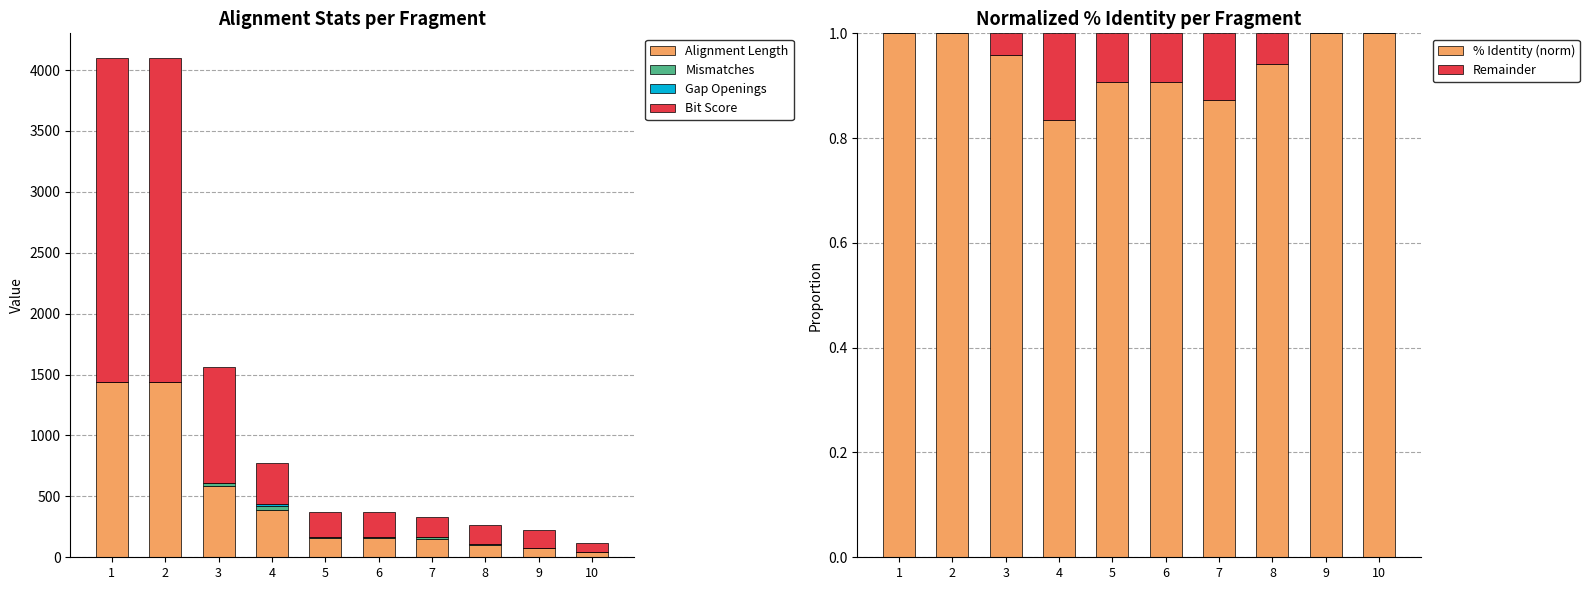

List the labels in order of Mismatches value, largest first.

4, 3, 7, 5, 6, 8, 1, 2, 9, 10